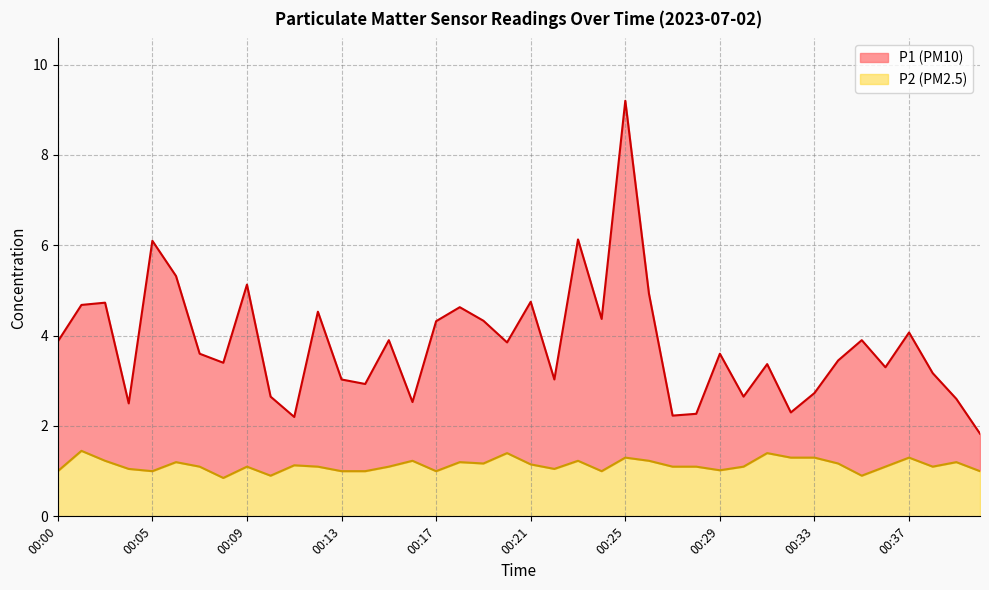

Reading left to right, transcribe all the data shown in this chart.

P1: 00:00=3.9	00:01=4.7	00:03=4.7	00:04=2.5	00:05=6.1	00:06=5.3	00:07=3.6	00:08=3.4	00:09=5.1	00:10=2.6	00:11=2.2	00:12=4.5	00:13=3.0	00:14=2.9	00:15=3.9	00:16=2.5	00:17=4.3	00:18=4.6	00:19=4.3	00:20=3.9	00:21=4.8	00:22=3.0	00:23=6.1	00:24=4.4	00:25=9.2	00:26=4.9	00:27=2.2	00:28=2.3	00:29=3.6	00:30=2.6	00:31=3.4	00:32=2.3	00:33=2.7	00:34=3.5	00:35=3.9	00:36=3.3	00:37=4.1	00:38=3.2	00:39=2.6	00:40=1.8
P2: 00:00=1.0	00:01=1.4	00:03=1.2	00:04=1.1	00:05=1.0	00:06=1.2	00:07=1.1	00:08=0.8	00:09=1.1	00:10=0.9	00:11=1.1	00:12=1.1	00:13=1.0	00:14=1.0	00:15=1.1	00:16=1.2	00:17=1.0	00:18=1.2	00:19=1.2	00:20=1.4	00:21=1.1	00:22=1.1	00:23=1.2	00:24=1.0	00:25=1.3	00:26=1.2	00:27=1.1	00:28=1.1	00:29=1.0	00:30=1.1	00:31=1.4	00:32=1.3	00:33=1.3	00:34=1.2	00:35=0.9	00:36=1.1	00:37=1.3	00:38=1.1	00:39=1.2	00:40=1.0